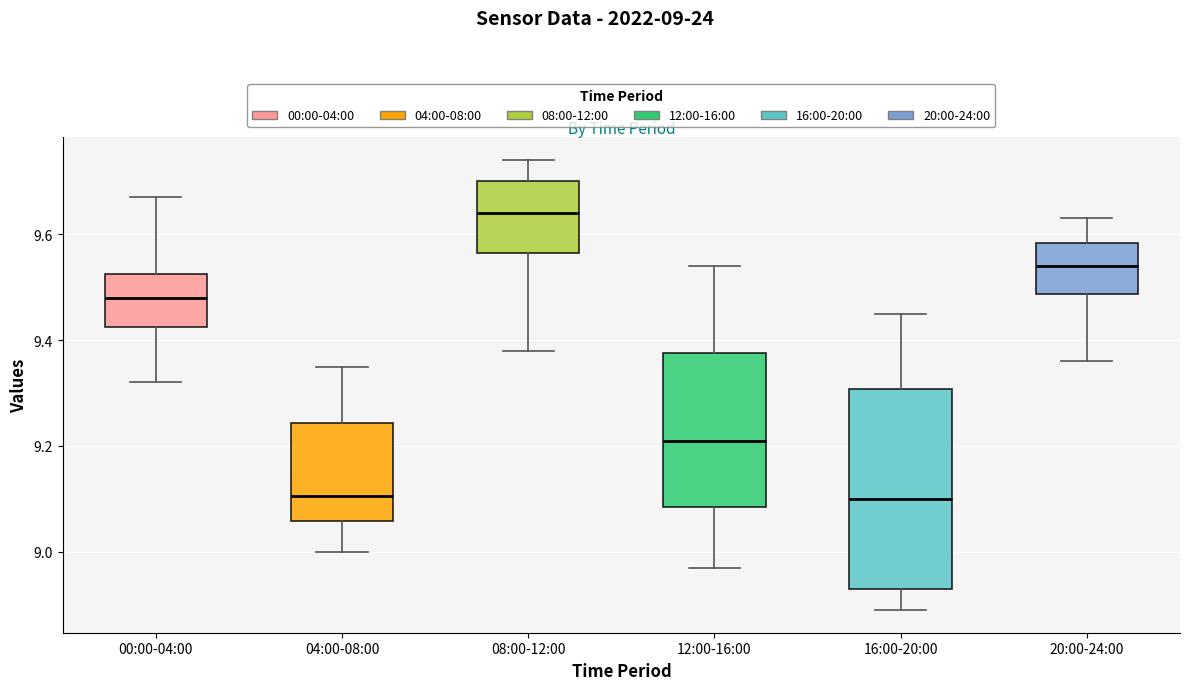

Reading left to right, transcribe this box plot: for each box, give where its median line is, the range the box spans, and where its two whiskers end, as read against the y-axis. The values are not printed on the chart, so give them approximately, as read against the axis.

00:00-04:00: median 9.48, box 9.42 to 9.52, whiskers 9.32 to 9.68
04:00-08:00: median 9.10, box 9.06 to 9.24, whiskers 9.00 to 9.36
08:00-12:00: median 9.64, box 9.56 to 9.70, whiskers 9.38 to 9.74
12:00-16:00: median 9.22, box 9.08 to 9.38, whiskers 8.98 to 9.54
16:00-20:00: median 9.10, box 8.94 to 9.30, whiskers 8.90 to 9.46
20:00-24:00: median 9.54, box 9.48 to 9.58, whiskers 9.36 to 9.64